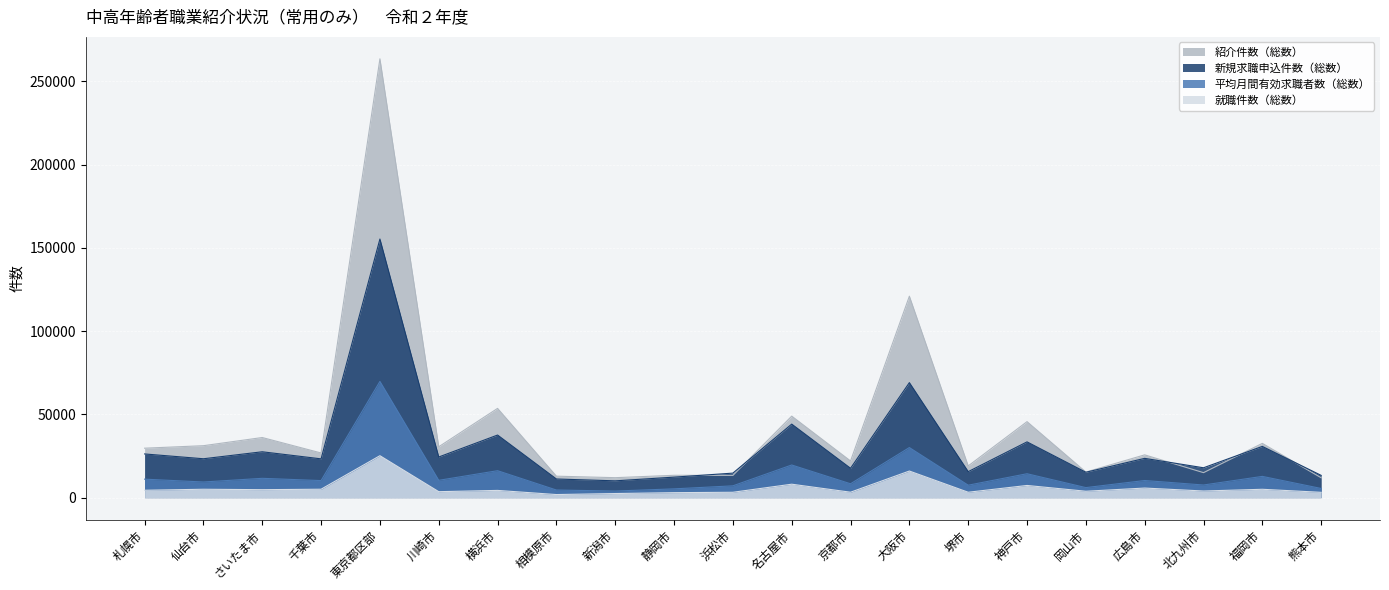

At which label does 就職件数（総数） reach its minimum?

相模原市